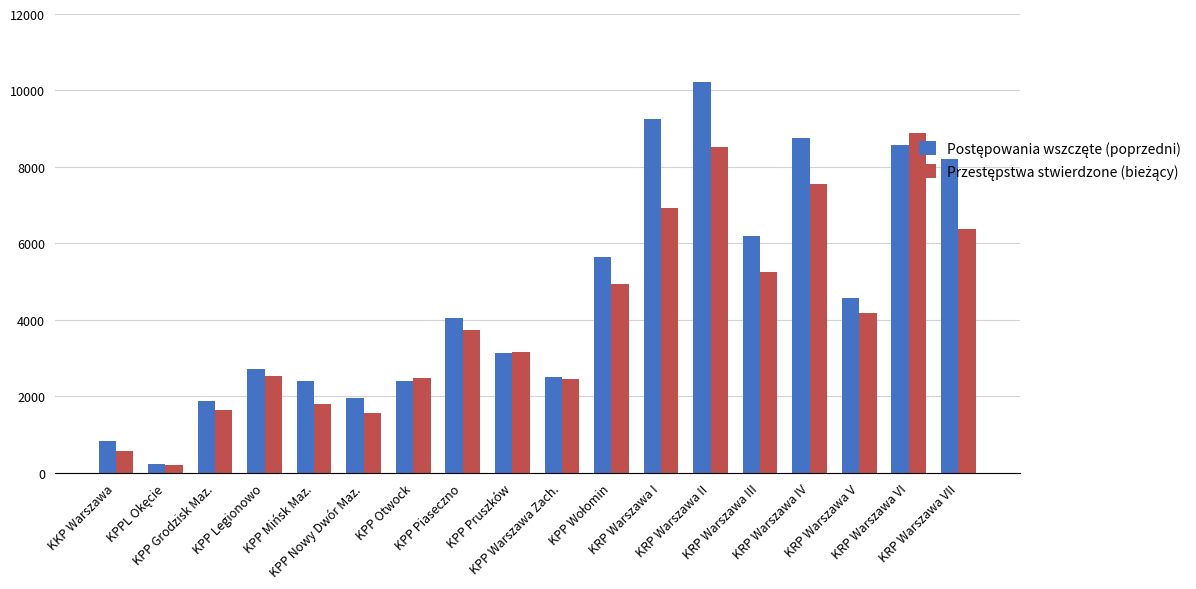

At how many categories does at least one series exceed 713?

17